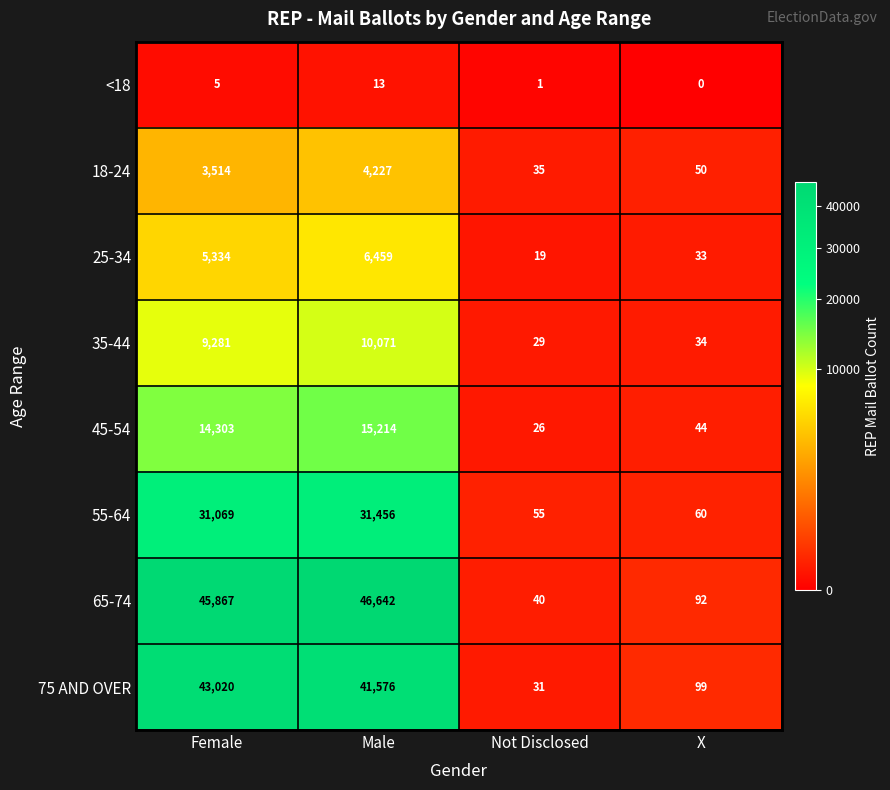

Count the number of data series in this chart.

8